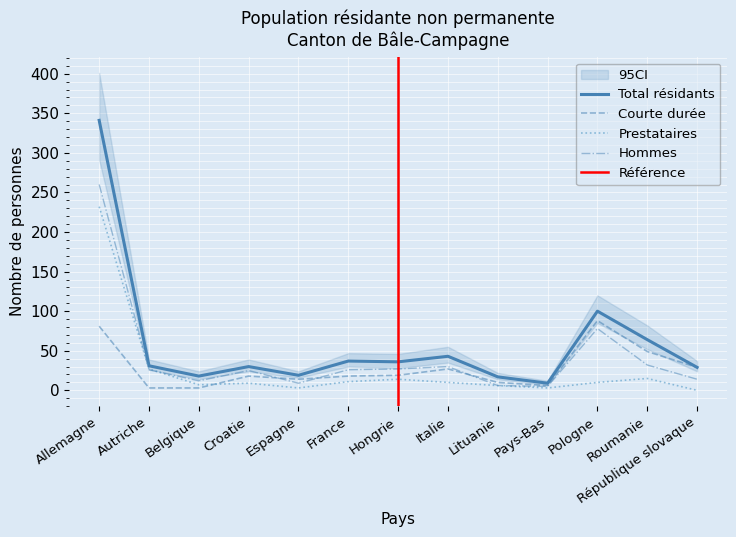

What is the label of the 4th point from the left?

Croatie